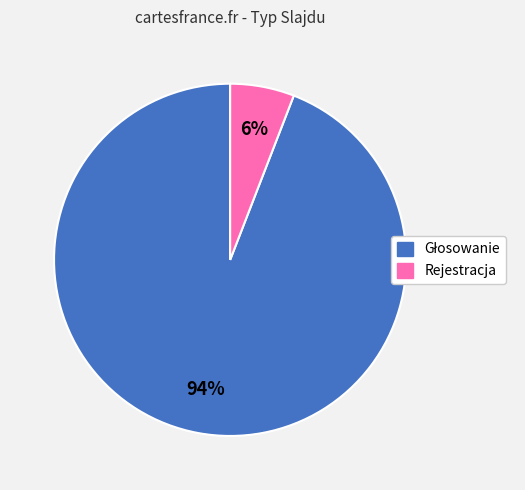

Is there any slice that represents more than half of the pie?

Yes